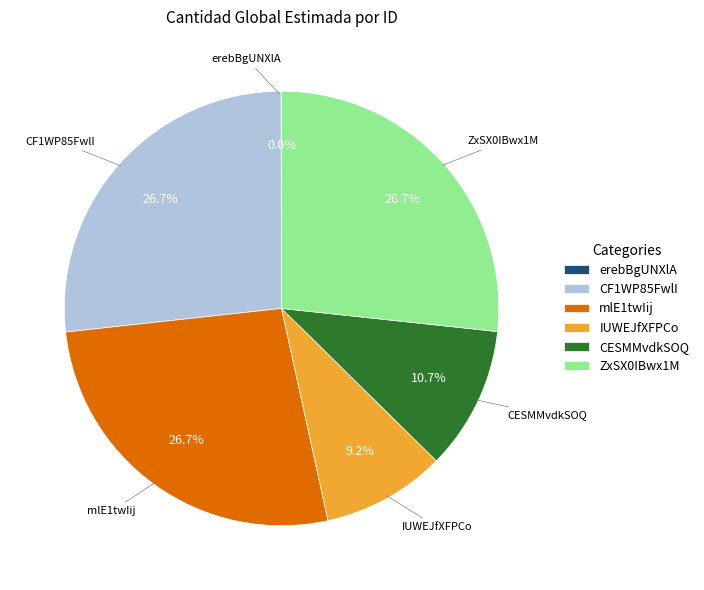

Is CESMMvdkSOQ the majority of the pie?

No